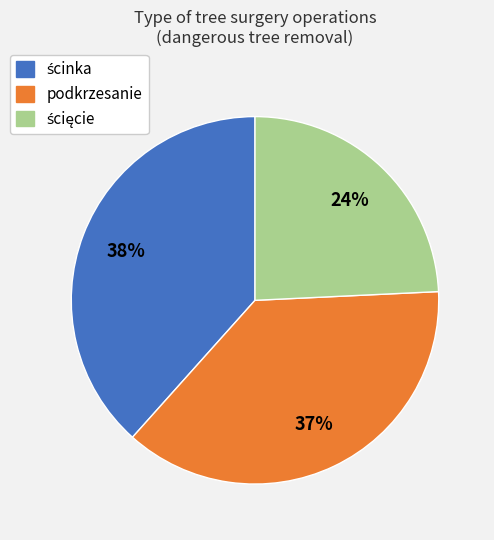

Is there any slice that represents more than half of the pie?

No